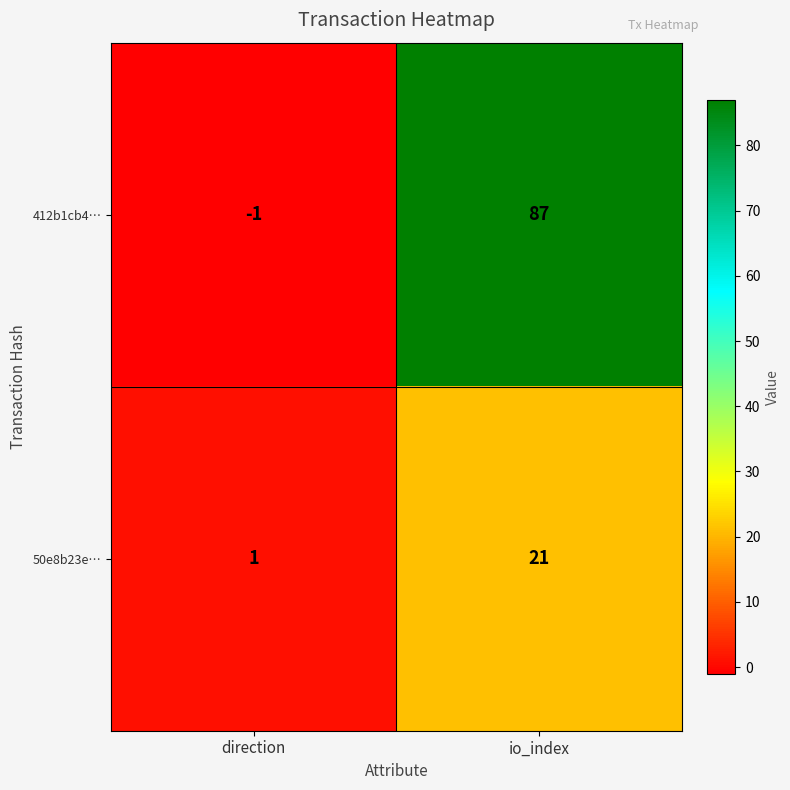

What is the sum of all 412b1cb4… values?

86